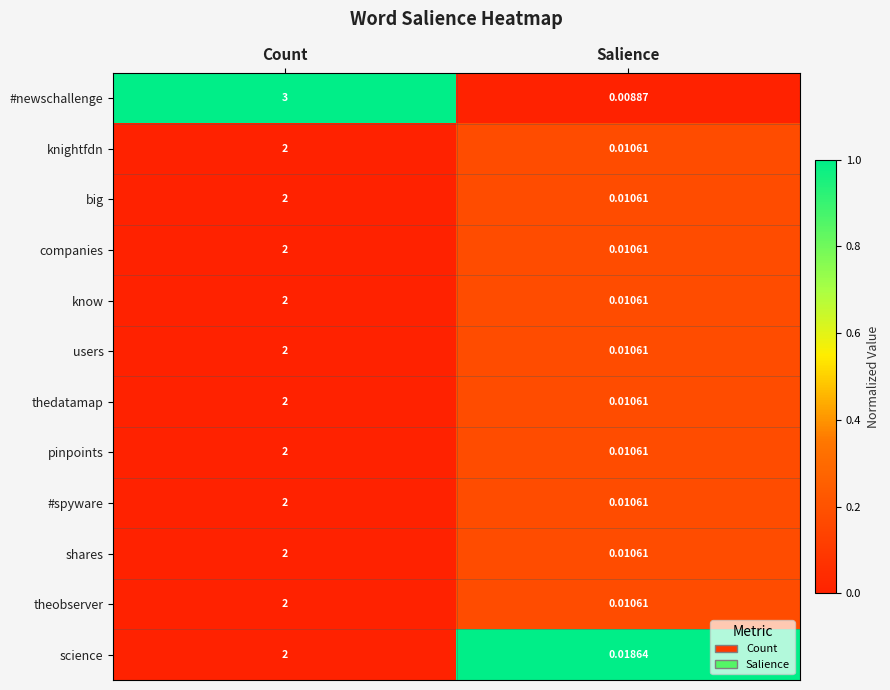

Which series has the largest total across all categories?

#newschallenge